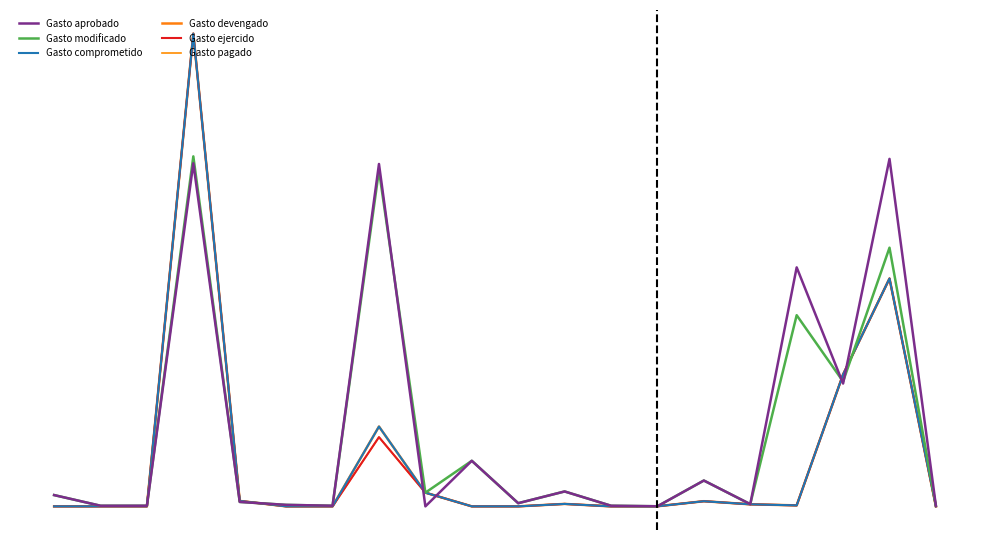

Reading left to right, extract all data points from this chart.

Gasto aprobado: 0=8900.0	1=500.0	2=500.0	3=270543.2	4=3500.0	5=1175.0	6=500.0	7=270000.0	8=0.0	9=35936.8	10=2500.0	11=11750.0	12=500.0	13=76.9	14=20375.0	15=1750.0	16=188473.2	17=96831.3	18=274015.3	19=500.0
Gasto modificado: 0=8900.0	1=500.0	2=500.0	3=276000.2	4=3500.0	5=1175.0	6=500.0	7=265000.0	8=10800.0	9=35936.8	10=2500.0	11=11750.0	12=500.0	13=76.9	14=20375.0	15=1750.0	16=150750.0	17=98456.3	18=203984.2	19=500.0
Gasto comprometido: 0=0.0	1=0.0	2=0.0	3=372785.2	4=4302.7	5=0.0	6=0.0	7=62944.2	8=10800.0	9=0.0	10=0.0	11=1929.1	12=0.0	13=75.2	14=4060.6	15=1624.0	16=774.0	17=104030.2	18=179667.2	19=0.0
Gasto devengado: 0=0.0	1=0.0	2=0.0	3=372785.2	4=4302.7	5=0.0	6=0.0	7=62944.2	8=10800.0	9=0.0	10=0.0	11=1929.1	12=0.0	13=75.2	14=4060.6	15=1624.0	16=774.0	17=104030.2	18=179667.2	19=0.0
Gasto ejercido: 0=0.0	1=0.0	2=0.0	3=372785.2	4=4302.7	5=0.0	6=0.0	7=54603.3	8=10800.0	9=0.0	10=0.0	11=1929.1	12=0.0	13=75.2	14=4060.6	15=1624.0	16=774.0	17=104030.2	18=179667.2	19=0.0
Gasto pagado: 0=0.0	1=0.0	2=0.0	3=372785.2	4=4302.7	5=0.0	6=0.0	7=54603.3	8=10800.0	9=0.0	10=0.0	11=1929.1	12=0.0	13=75.2	14=4060.6	15=1624.0	16=774.0	17=104030.2	18=179667.2	19=0.0